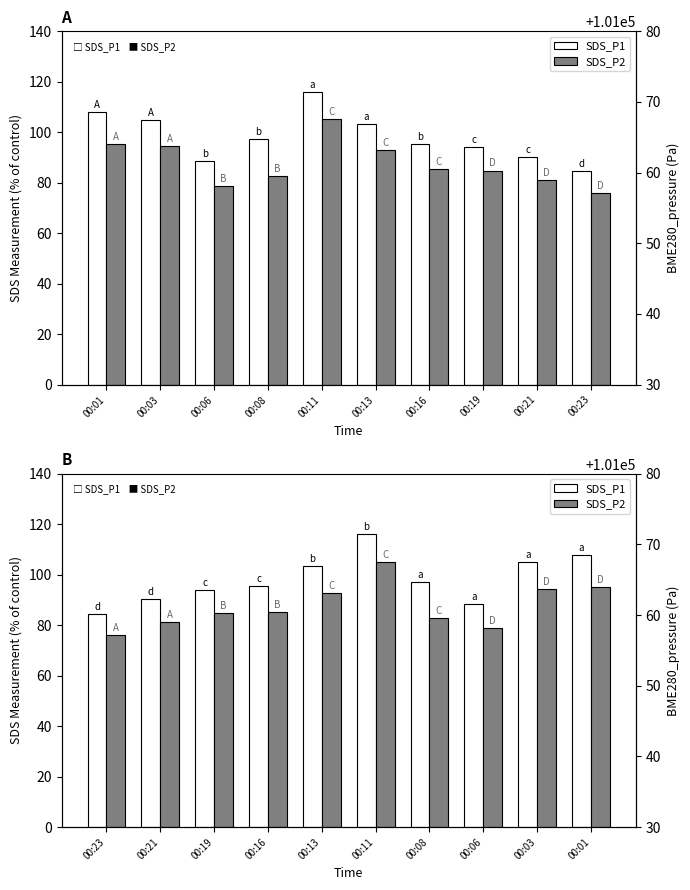

What is the average value of the SDS_P1 series?

98.2